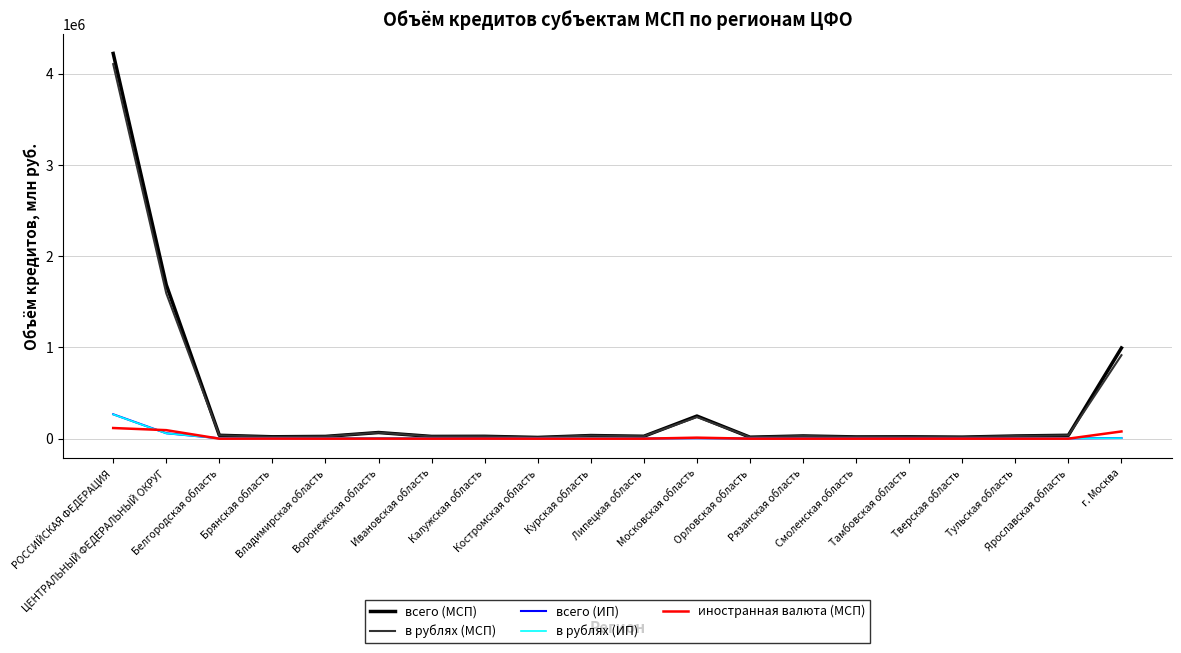

Which series has the widest spread of values?

всего (МСП)